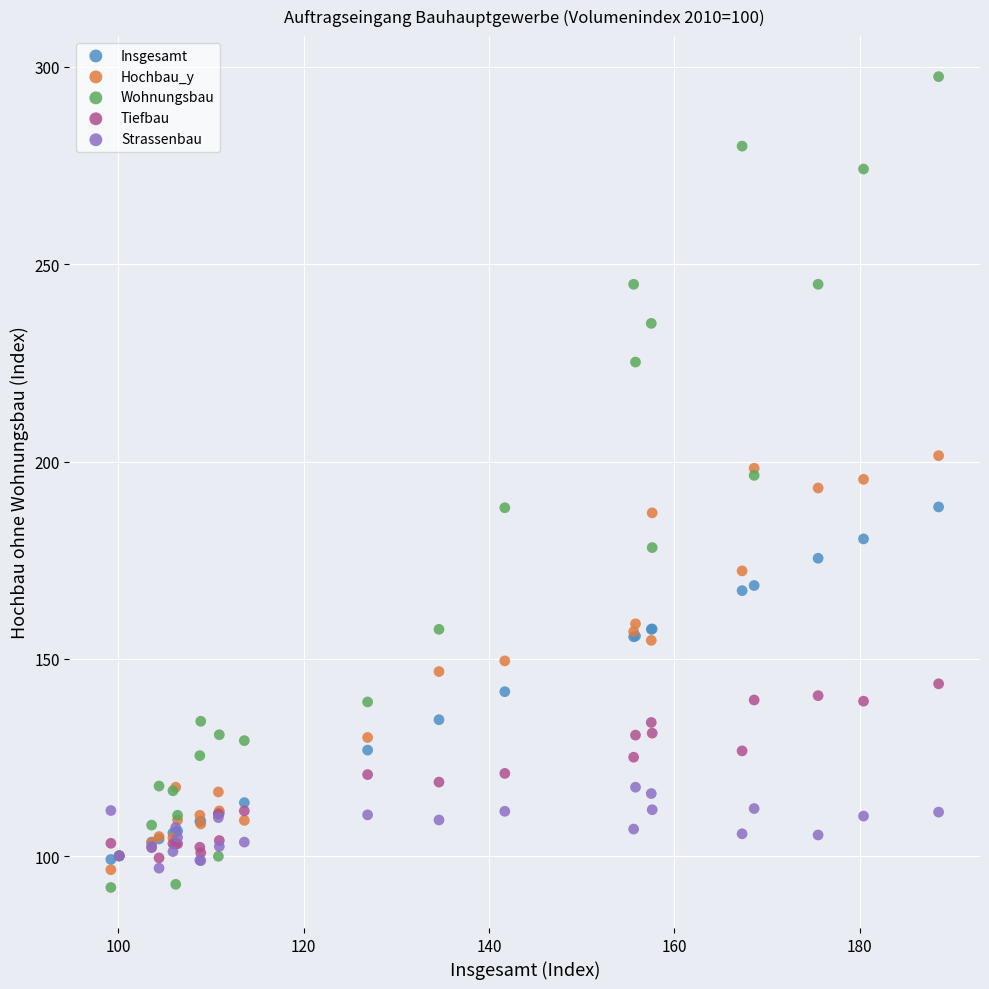

What are all the series names shown in the legend?

Insgesamt, Hochbau_y, Wohnungsbau, Tiefbau, Strassenbau